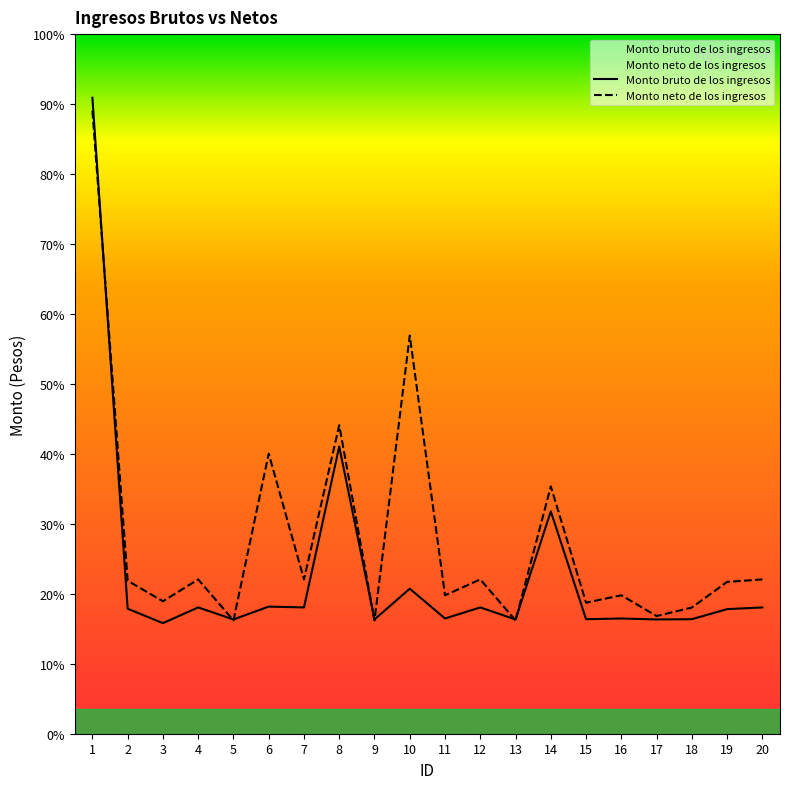

The value of Monto neto de los ingresos at 11 is 28228.0. True or false?

True